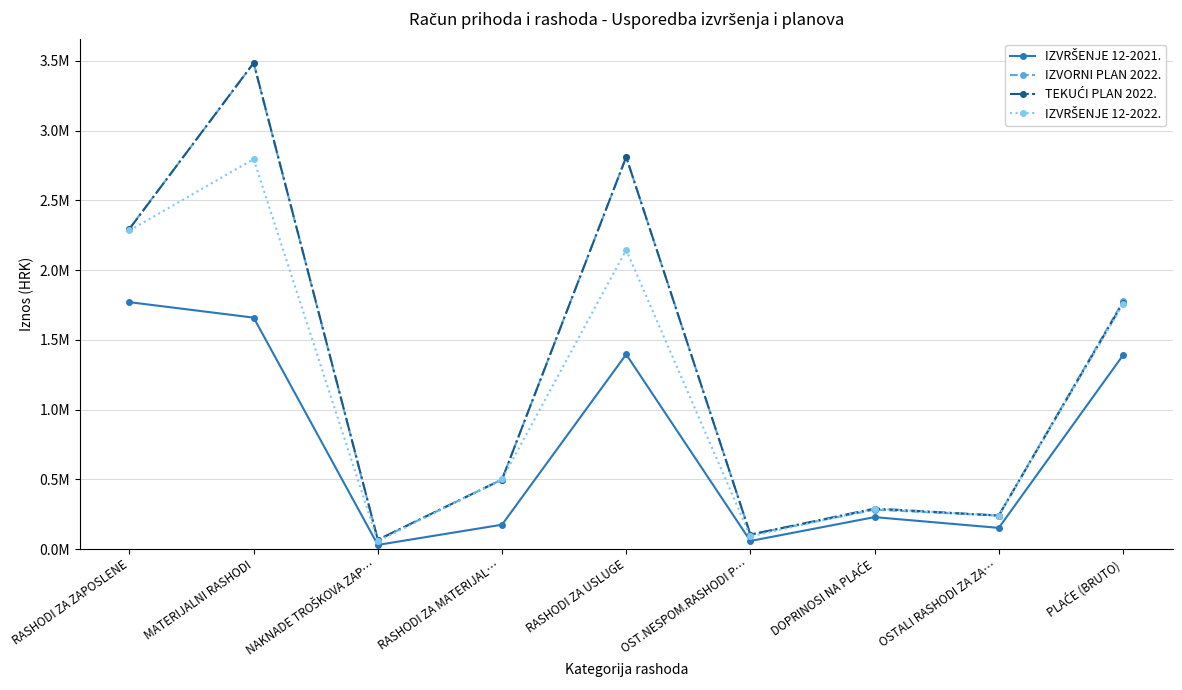

What is the label of the 7th point from the right?

NAKNADE TROŠKOVA ZAP…